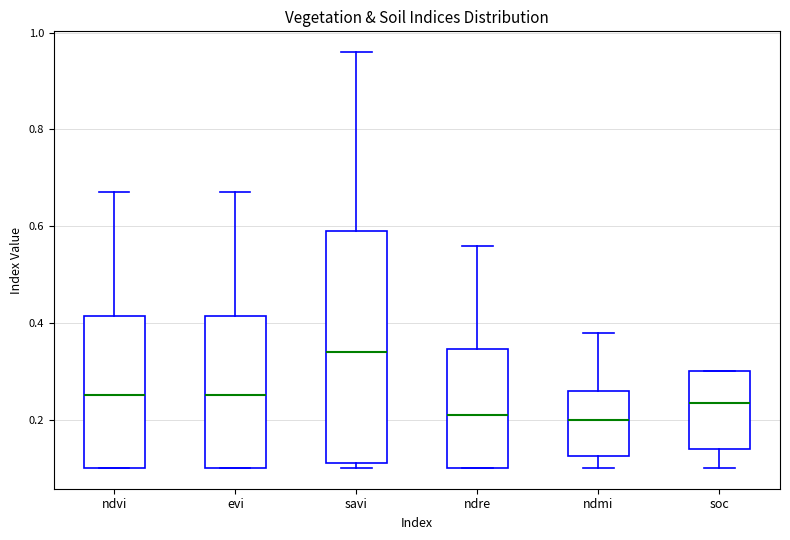

Reading left to right, transcribe this box plot: for each box, give where its median line is, the range the box spans, and where its two whiskers end, as read against the y-axis. The values are not printed on the chart, so give them approximately, as read against the axis.

ndvi: median 0.26, box 0.10 to 0.42, whiskers 0.10 to 0.68
evi: median 0.26, box 0.10 to 0.42, whiskers 0.10 to 0.68
savi: median 0.34, box 0.12 to 0.60, whiskers 0.10 to 0.96
ndre: median 0.22, box 0.10 to 0.34, whiskers 0.10 to 0.56
ndmi: median 0.20, box 0.12 to 0.26, whiskers 0.10 to 0.38
soc: median 0.24, box 0.14 to 0.30, whiskers 0.10 to 0.30